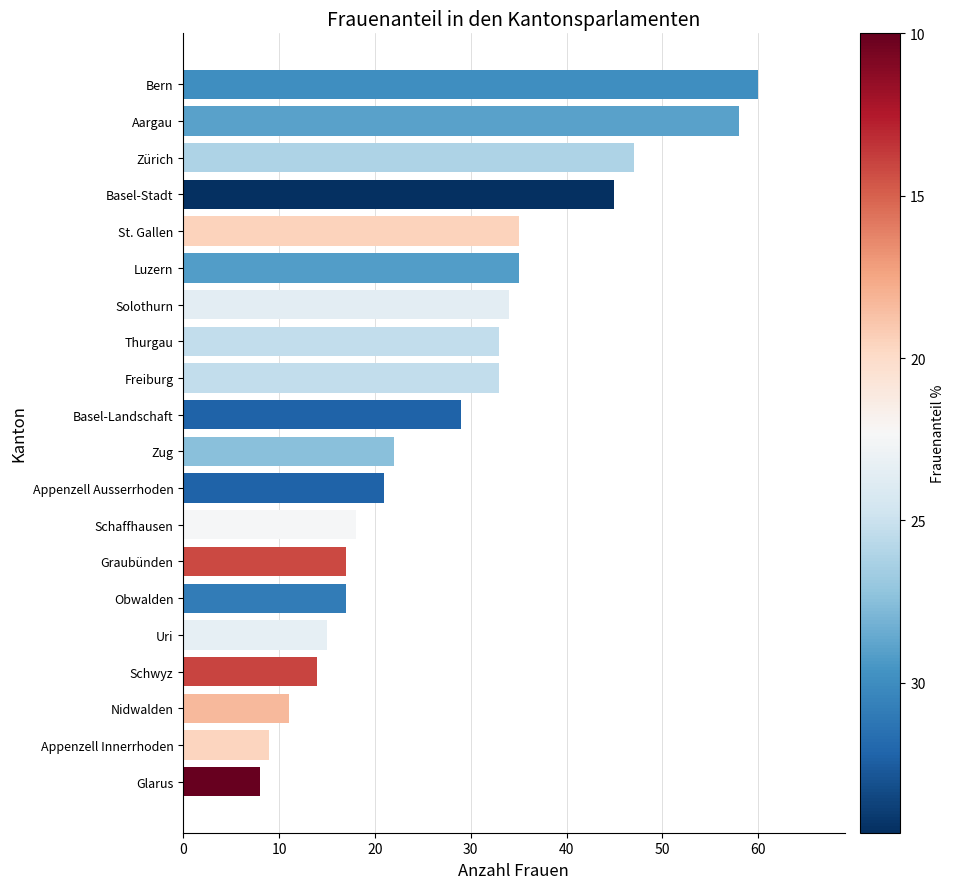

At which category does the chart reach its peak across all series?

Bern